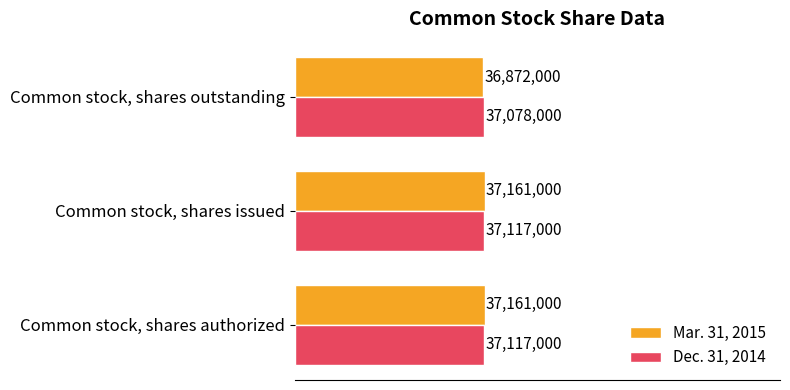

What are all the series names shown in the legend?

Mar. 31, 2015, Dec. 31, 2014